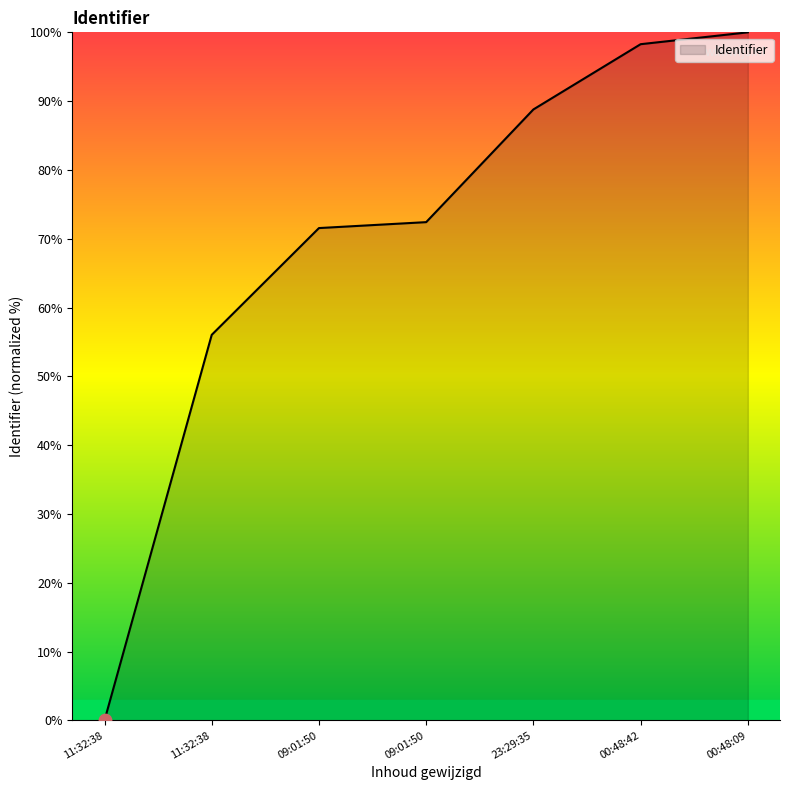

Is this an area chart (filled region under the line)?

Yes